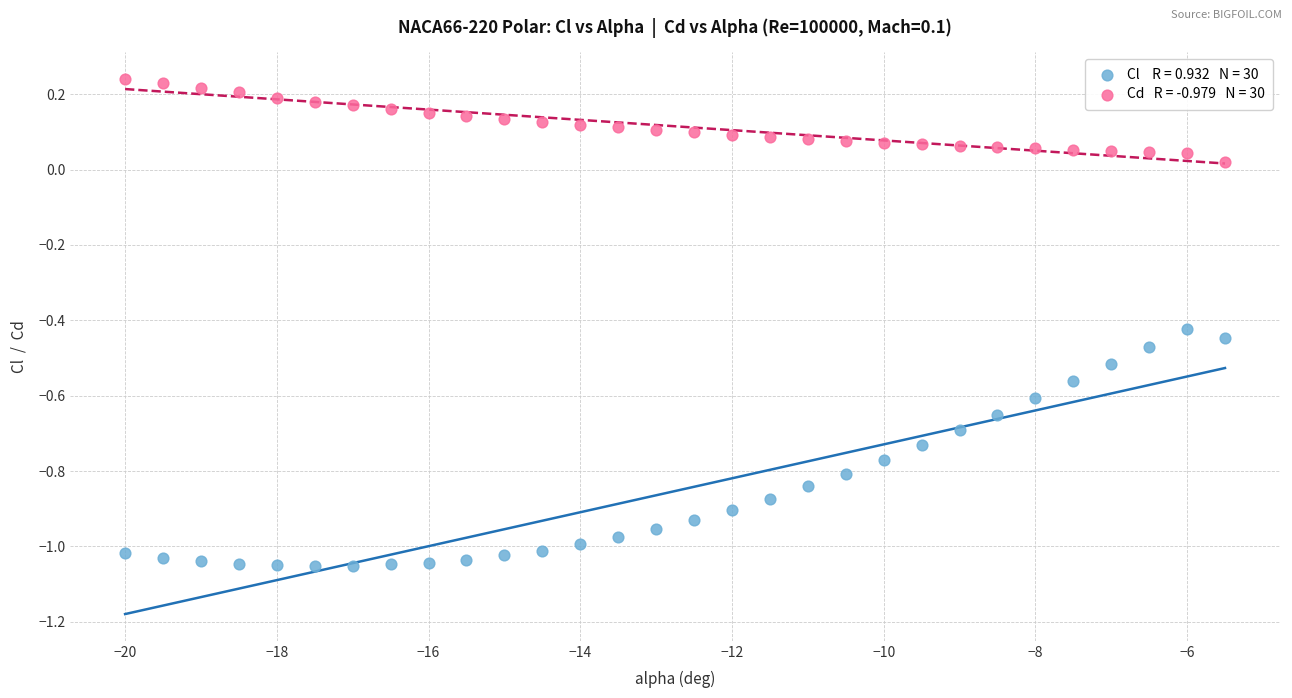

Across all data points, what is the range of Y values (max minus min)?

1.3